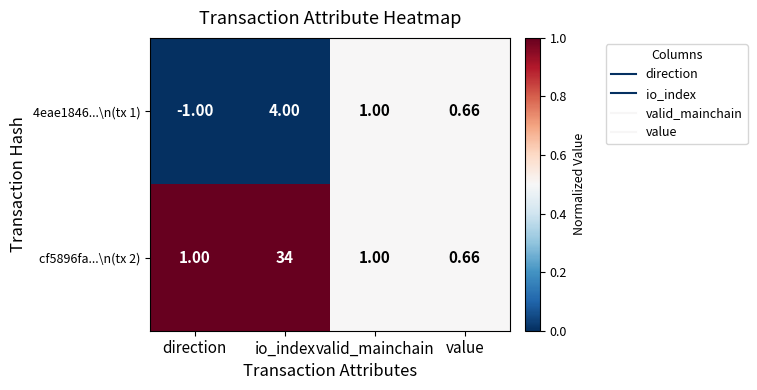

Is the value of cf5896fa...\n(tx 2) at direction greater than the value of 4eae1846...\n(tx 1) at value?

Yes